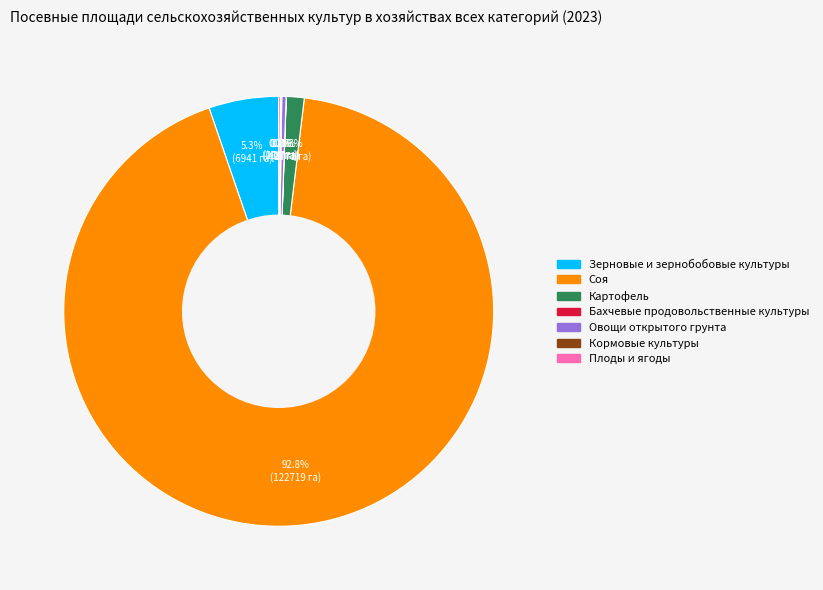

What percentage is NOT represented by Зерновые и зернобобовые культуры?

94.7%